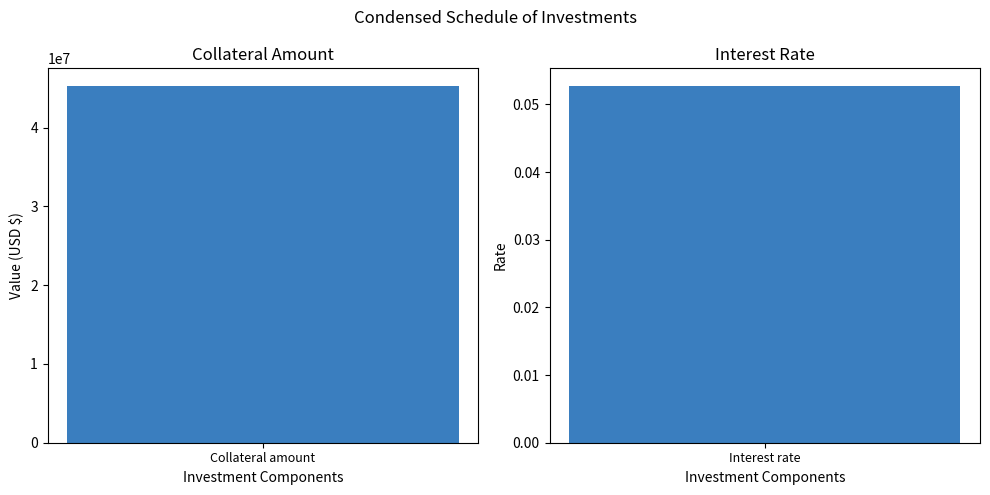

What is the change in value from Collateral amount to Interest rate?

-45276313.9